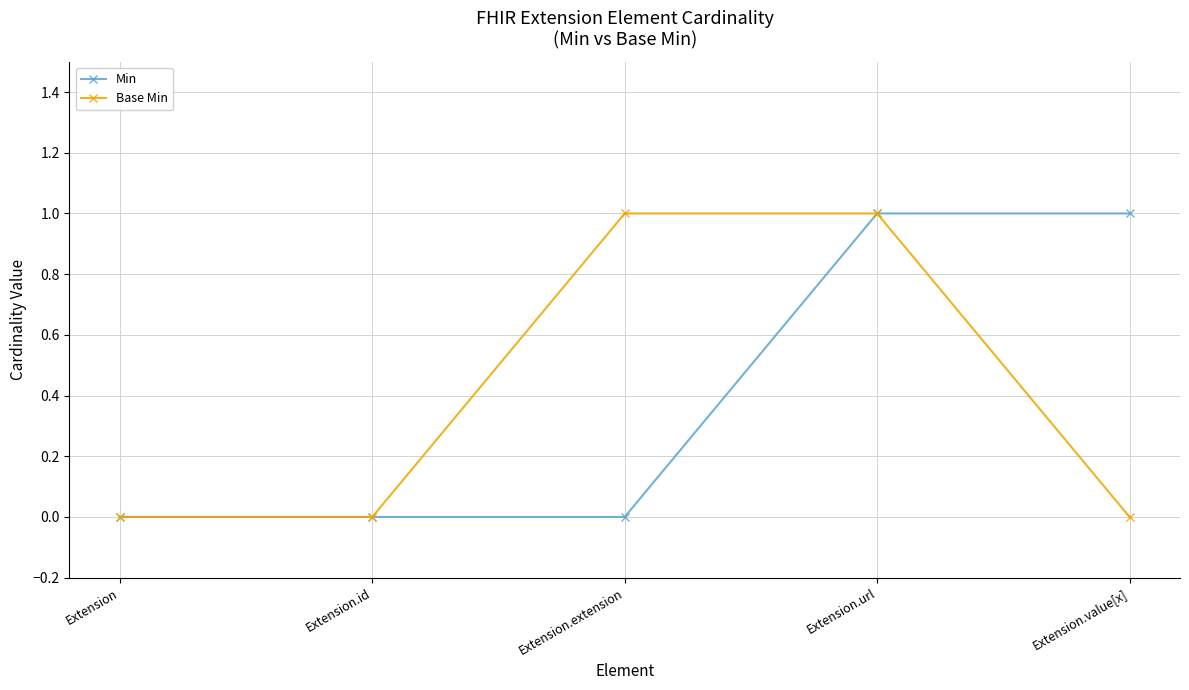

What is the difference between the Min values at Extension.value[x] and Extension.extension?

1